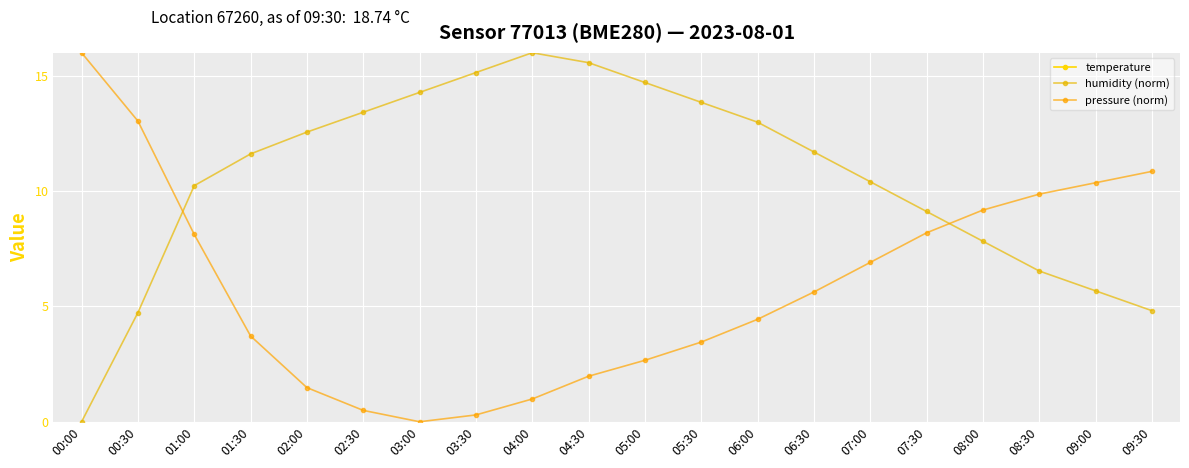

What is the difference between the second highest and second lowest values in the humidity (norm) series?

10.8